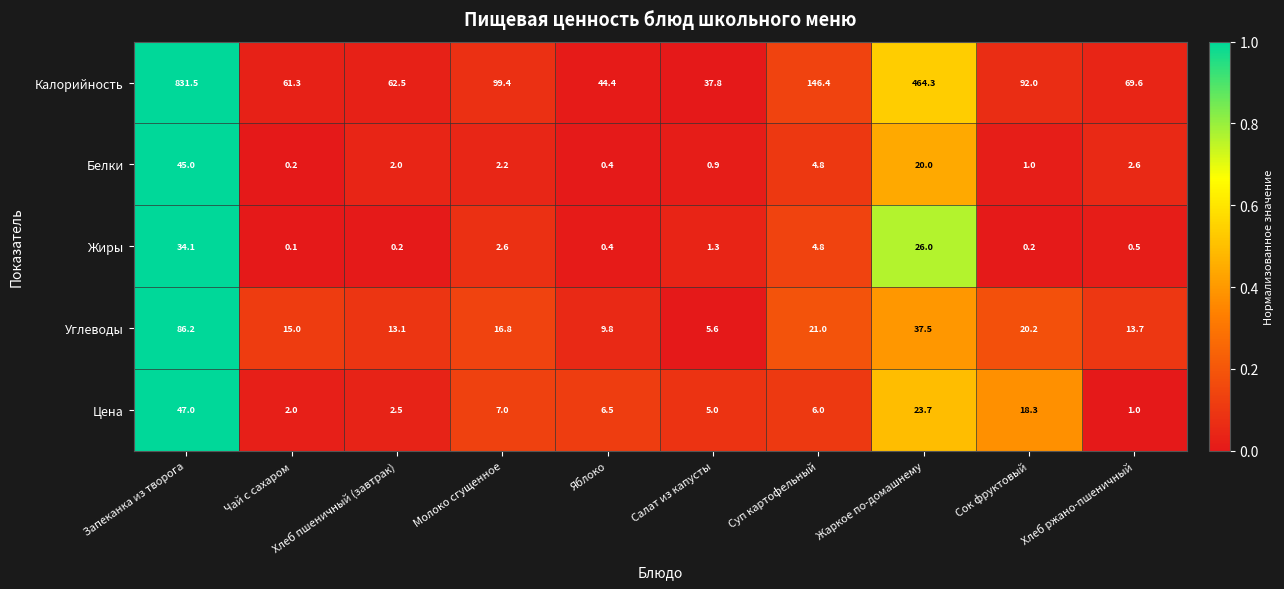

The Жиры series shows 0.7 at Хлеб ржано-пшеничный. True or false?

False